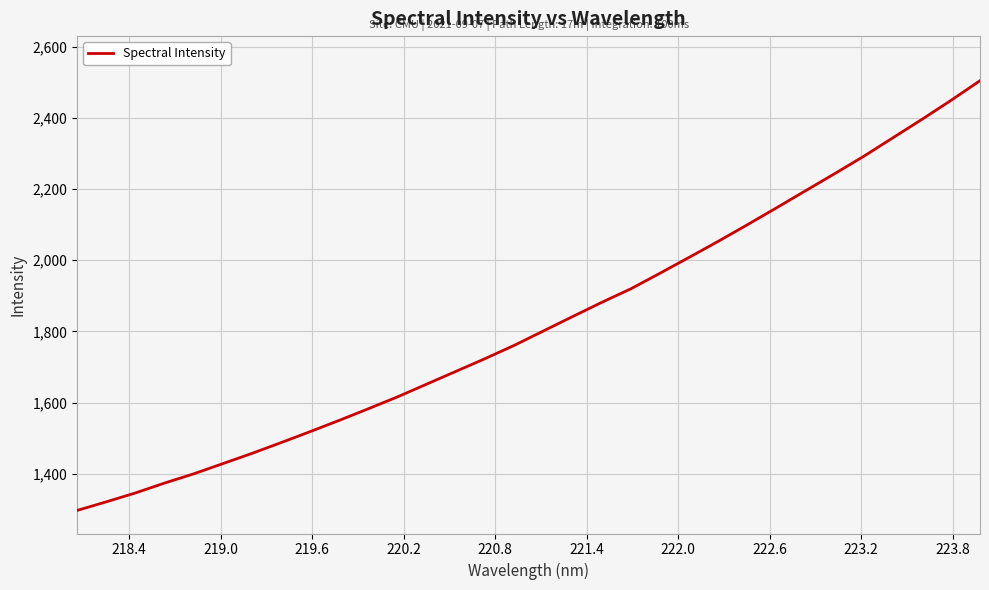

What is the greatest value displayed?

2504.3